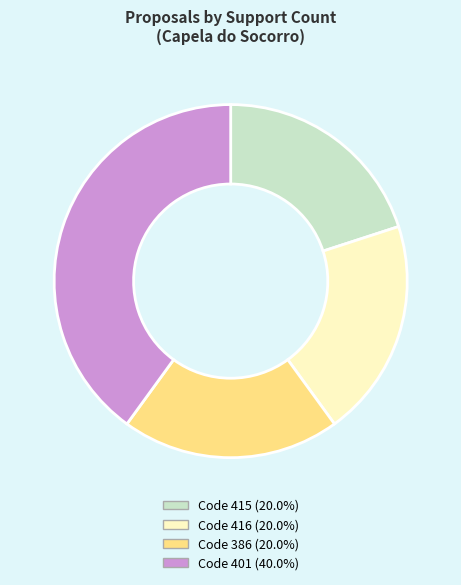

Does any single category account for the majority?

No